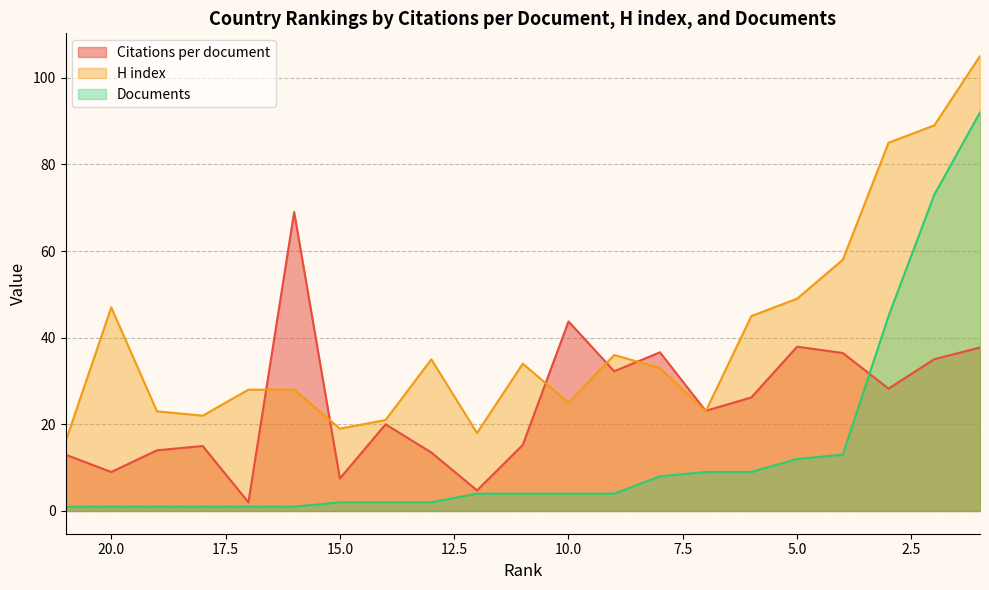

Does the chart have visible grid lines?

Yes